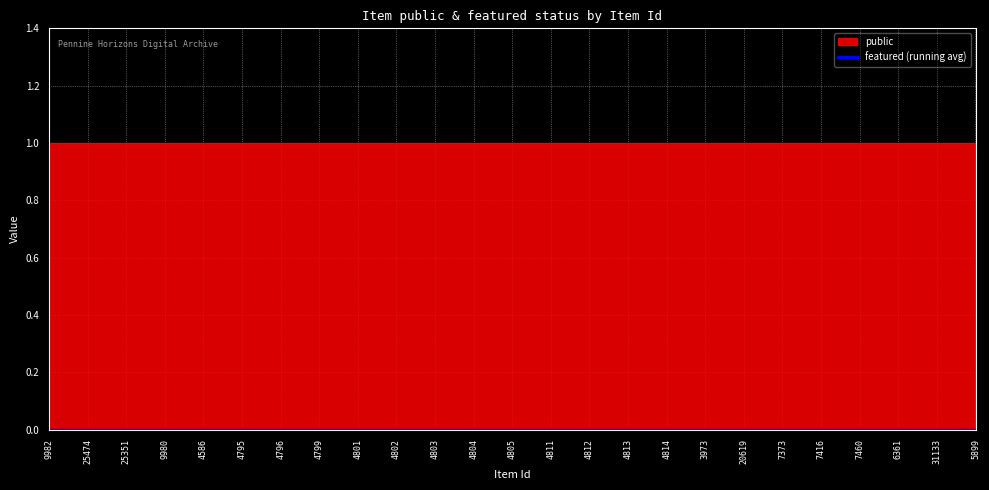

Reading left to right, extract all data points from this chart.

public: 1	1	1	1	1	1	1	1	1	1	1	1	1	1	1	1	1	1	1	1	1	1	1	1	1
featured: 0	0	0	0	0	0	0	0	0	0	0	0	0	0	0	0	0	0	0	0	0	0	0	0	0